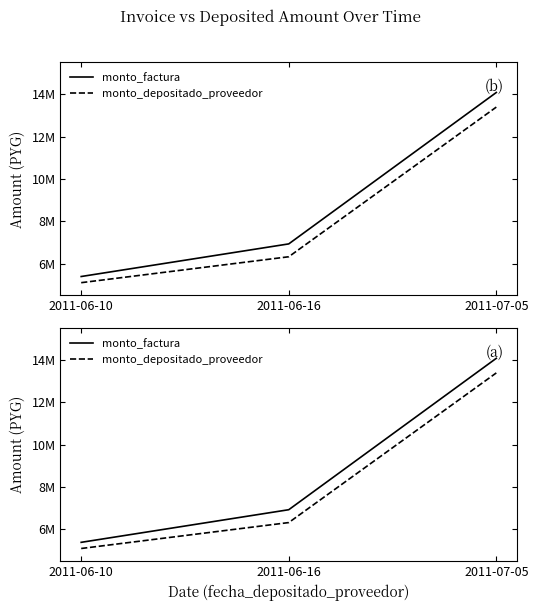

What is the label of the 3rd point from the left?

2011-07-05